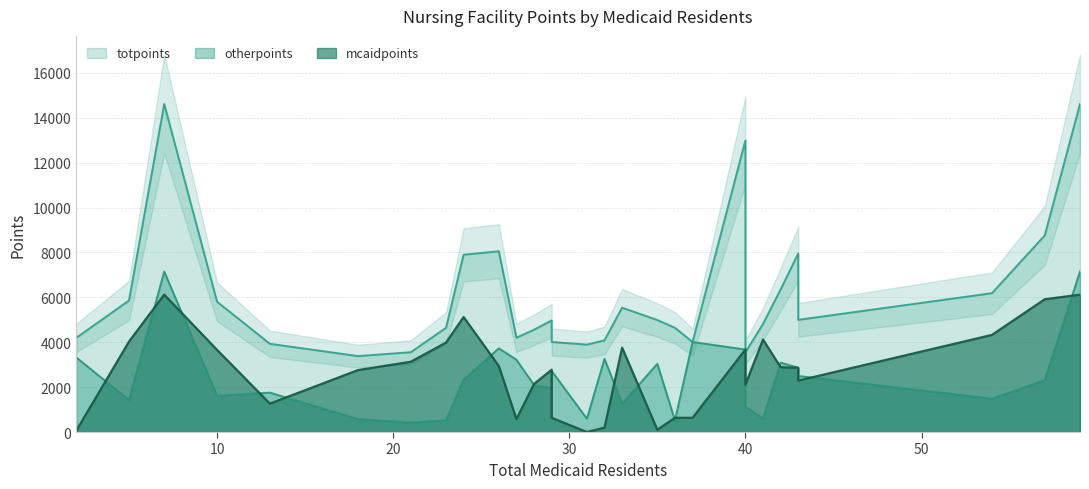

At which label does mcaidpoints first exceed 2862?

5